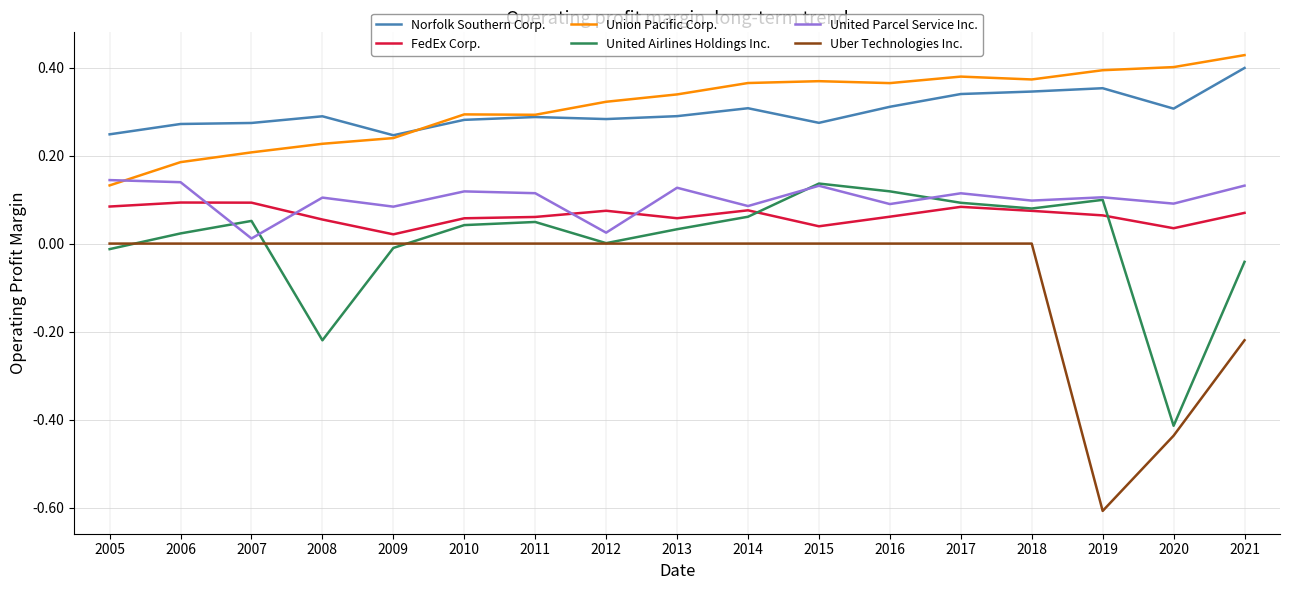

What is the smallest value displayed?

-0.6